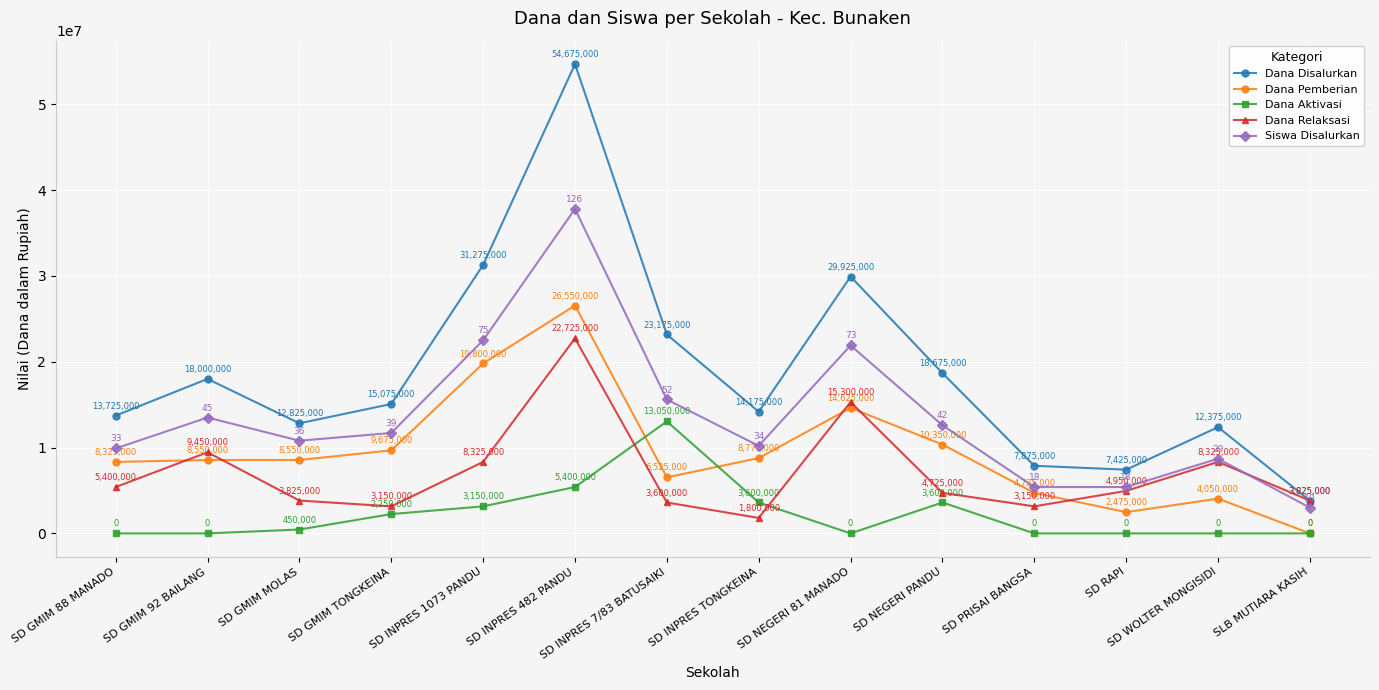

Which series ends up on top after the final intersection of Siswa Disalurkan and Dana Relaksasi?

Dana Relaksasi